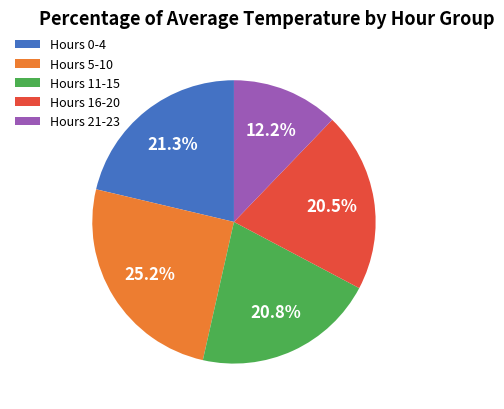

Which category has the smallest portion of the pie?

Hours 21-23